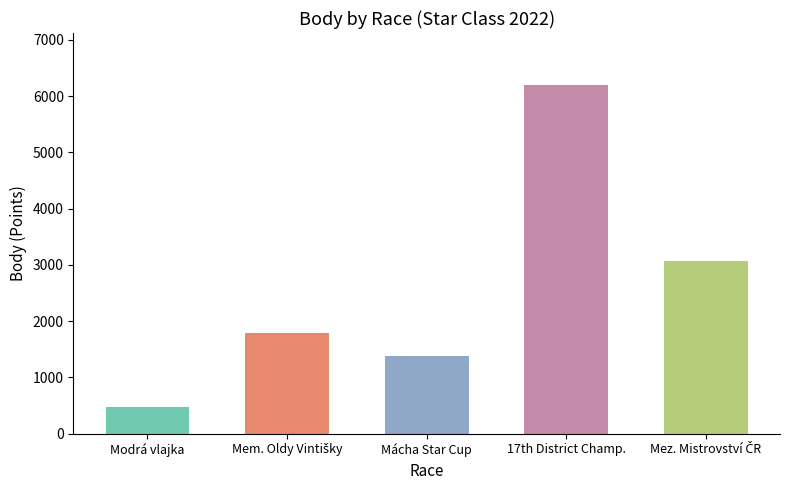

The chart shows a value of 529 at Mácha Star Cup. True or false?

False